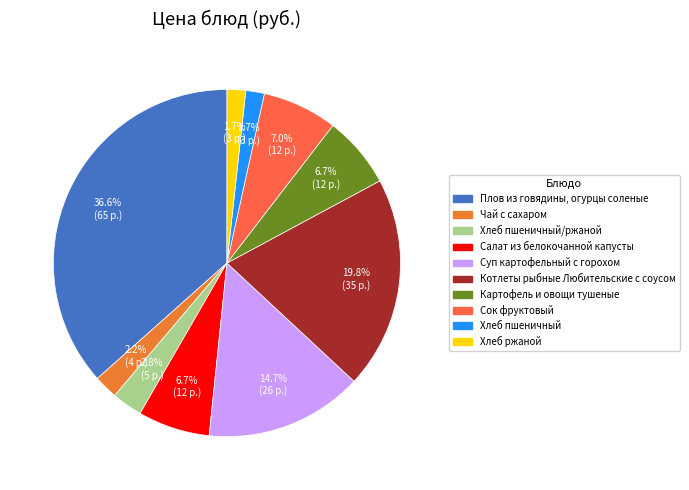

The Картофель и овощи тушеные slice represents 14% of the pie. True or false?

False